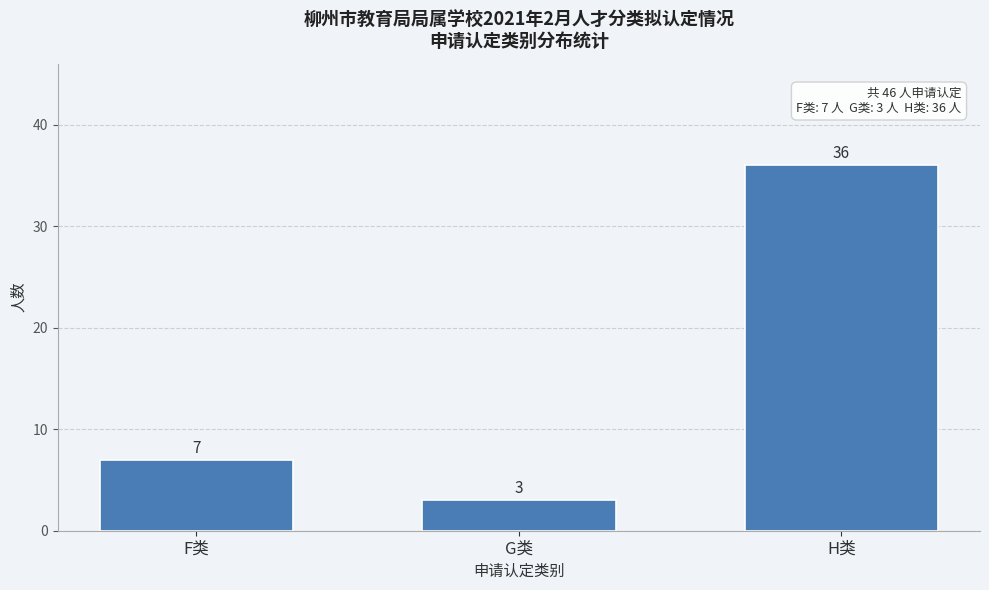

Reading left to right, what are all the values shown in this chart?

F类=7	G类=3	H类=36